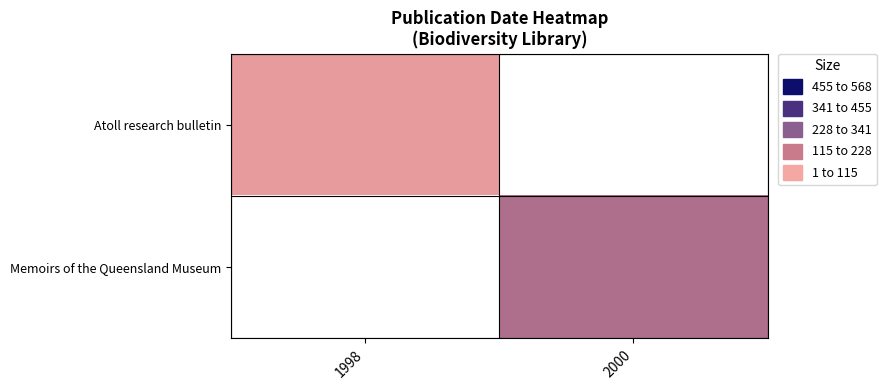

Is the value of Atoll research bulletin at 2000 greater than the value of Memoirs of the Queensland Museum at 1998?

No